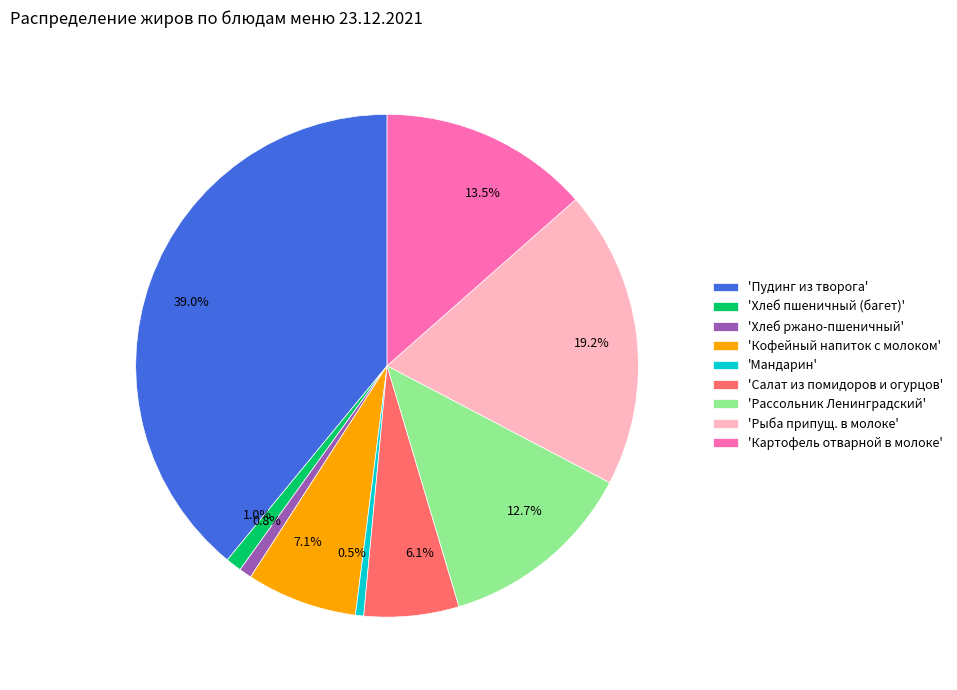

Is there any slice that represents more than half of the pie?

No